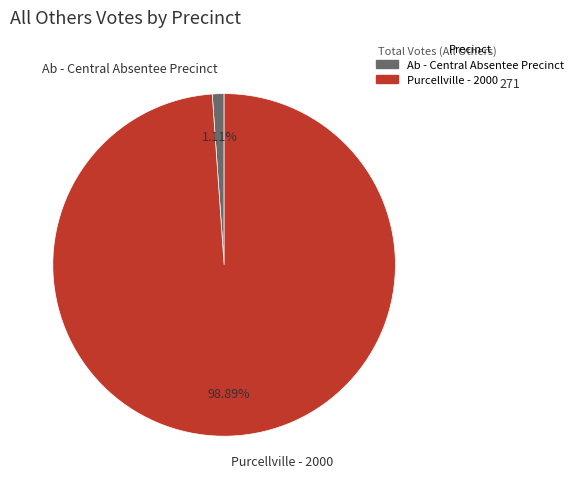

How many slices are in this pie chart?

2